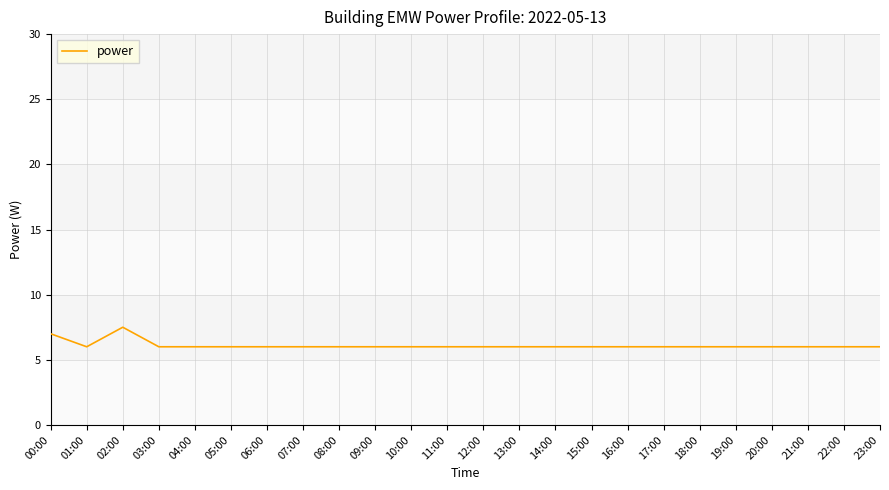

What is the difference between the maximum and minimum values?

1.5